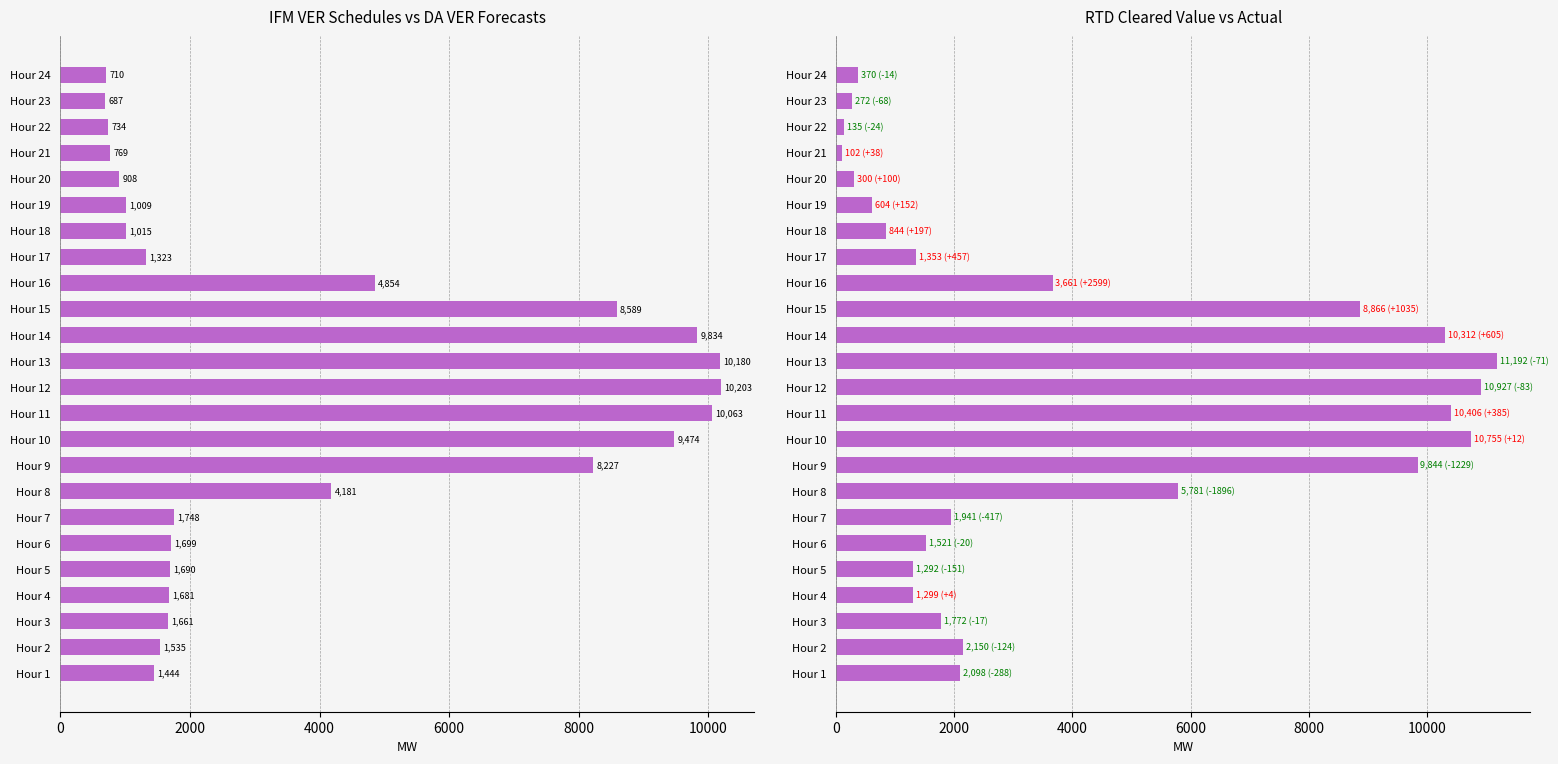

What is the difference between the maximum and minimum values in the RTD CLEARED VALUE series?

11089.3